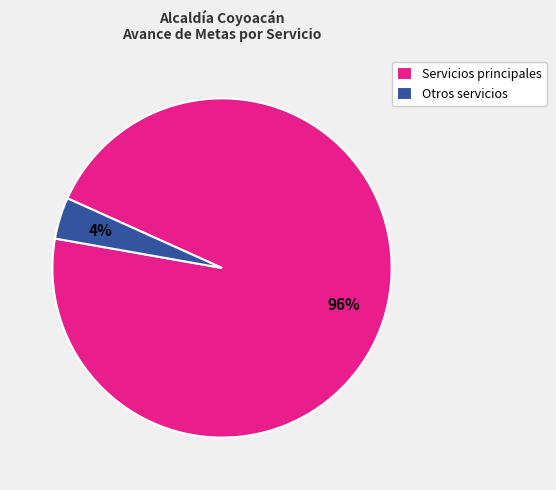

What percentage is the Otros servicios slice, to the nearest percent?

4%